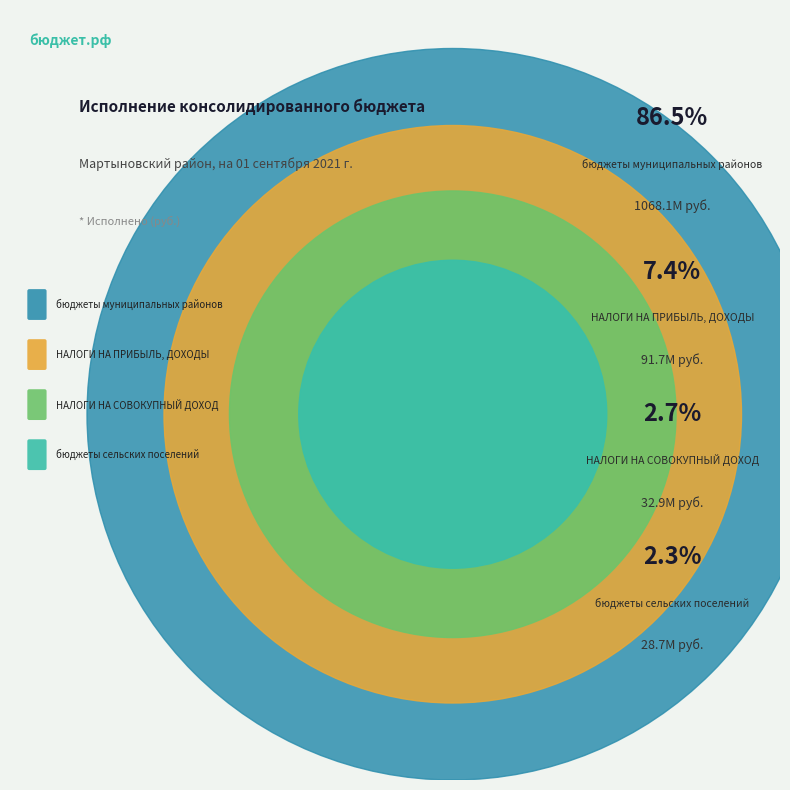

To the nearest percent, what is the combined percentage of бюджеты сельских поселений and НАЛОГИ НА ПРИБЫЛЬ, ДОХОДЫ?

10%